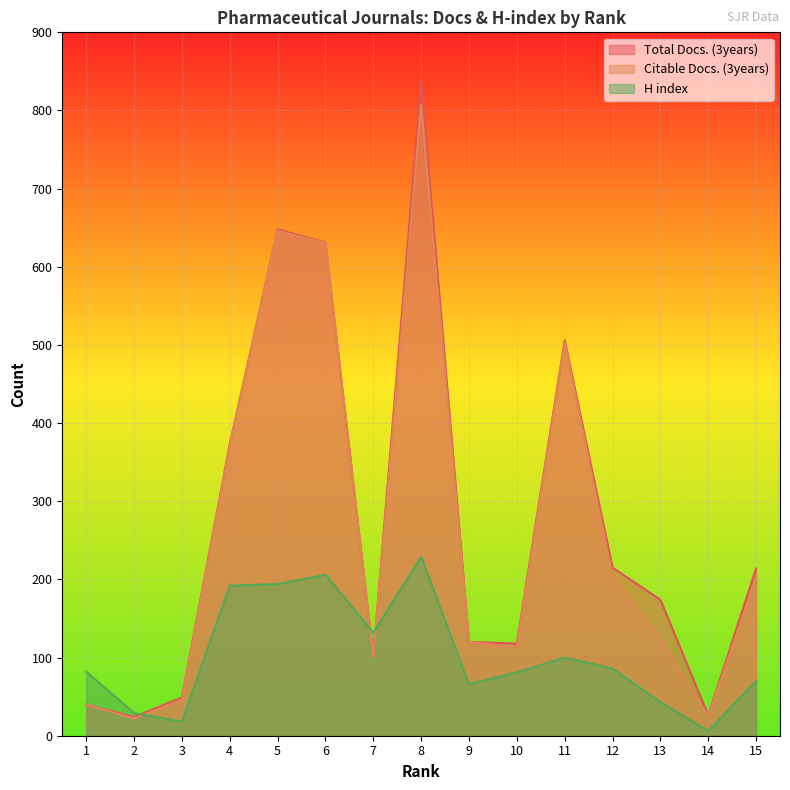

What is the total value across all series at 4?

936